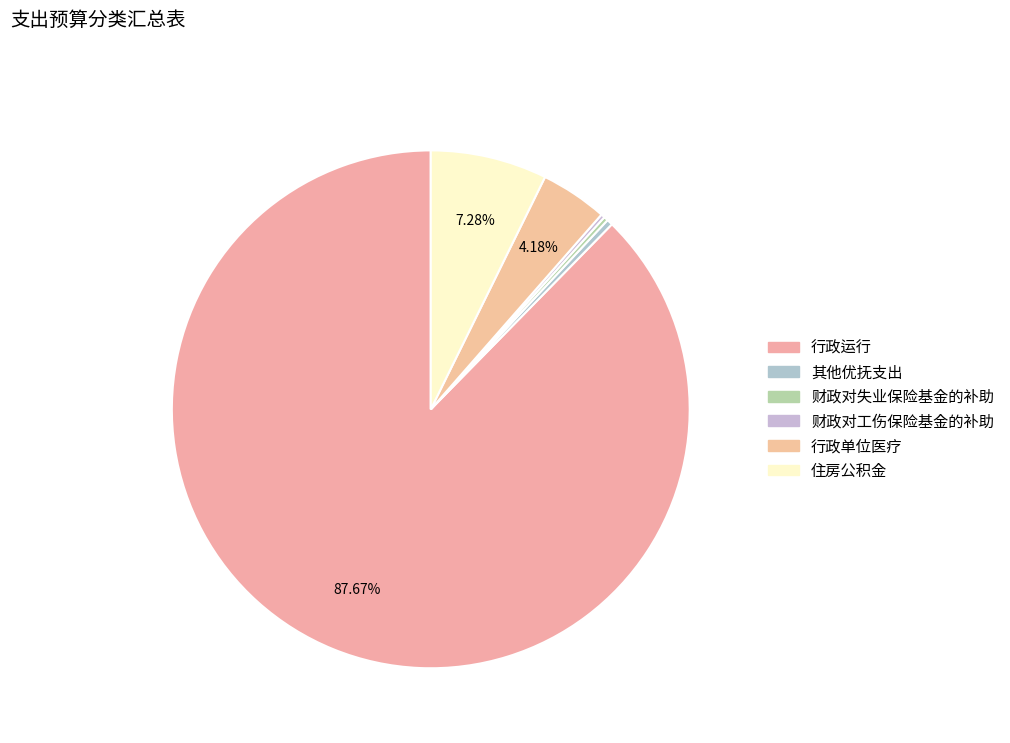

Which category accounts for the majority?

行政运行